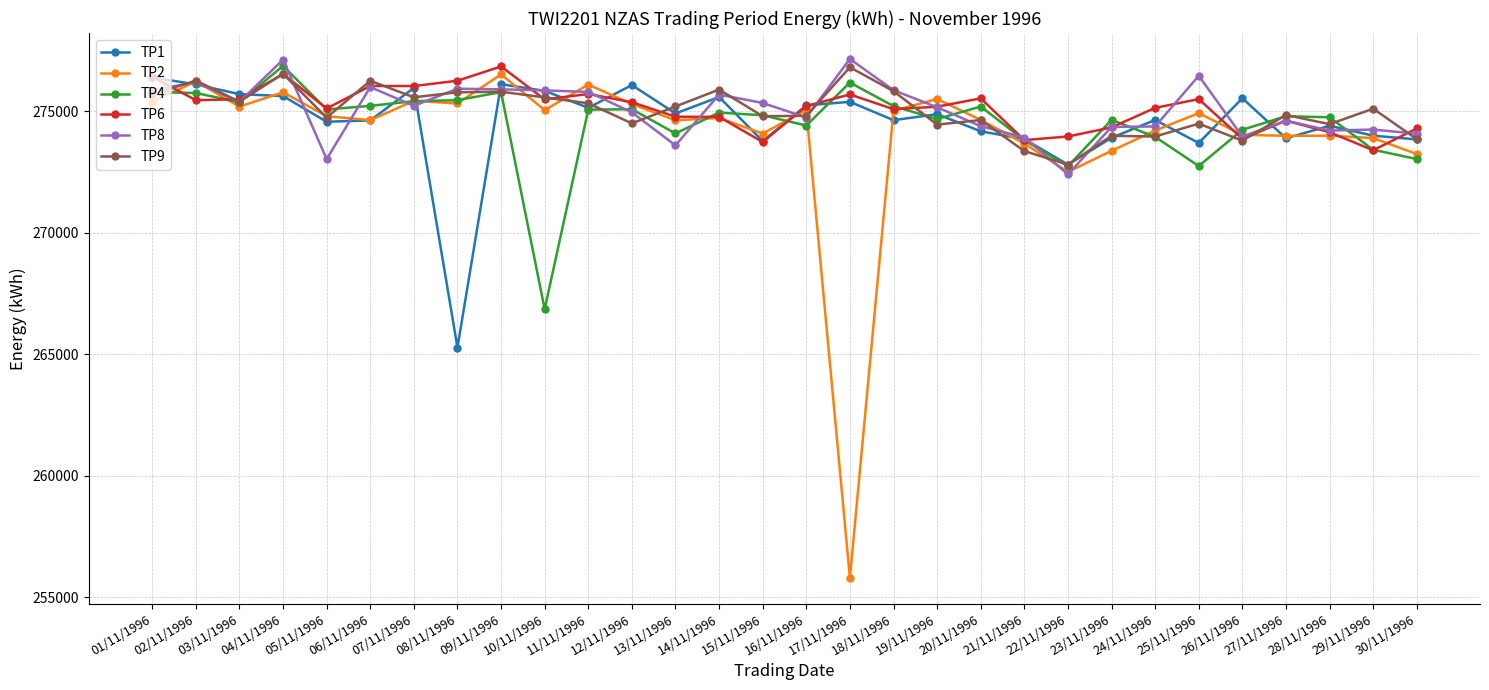

The TP1 series shows 275848 at 10/11/1996. True or false?

True